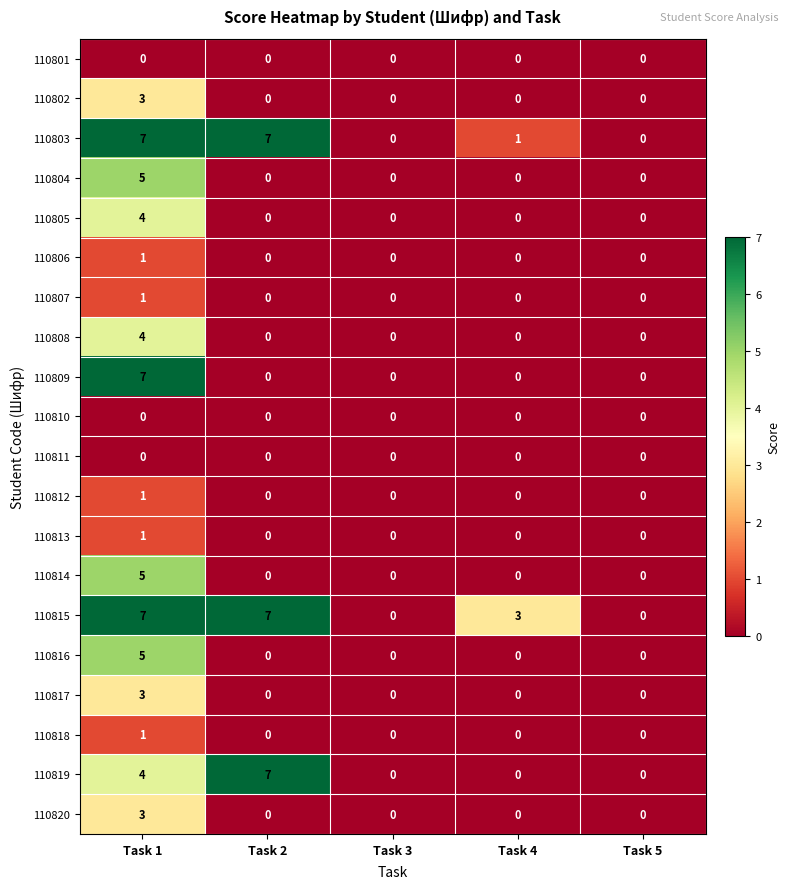

At which category is the sum across all series the highest?

Task 1